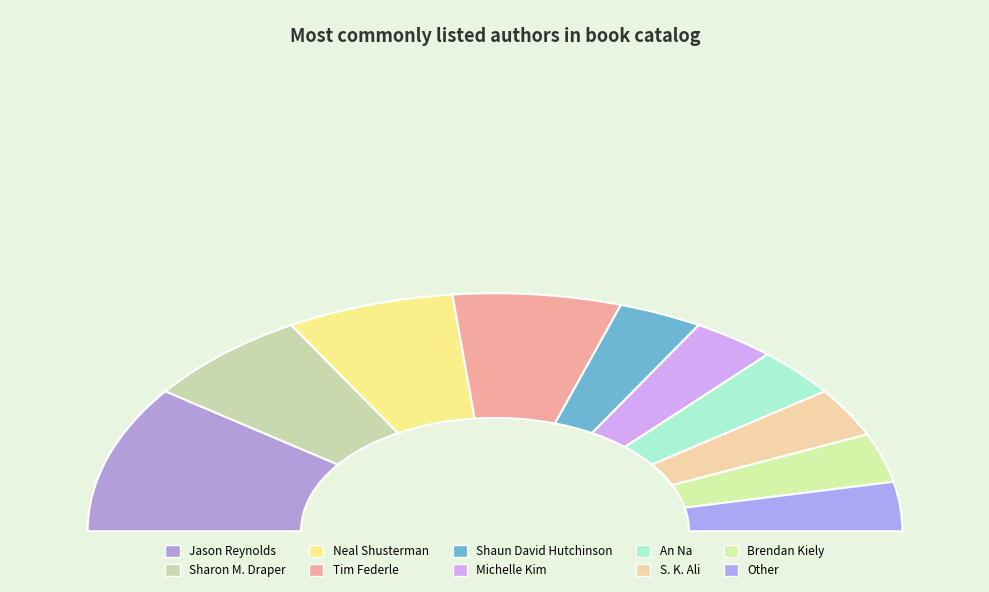

How many segments does this pie chart have?

10